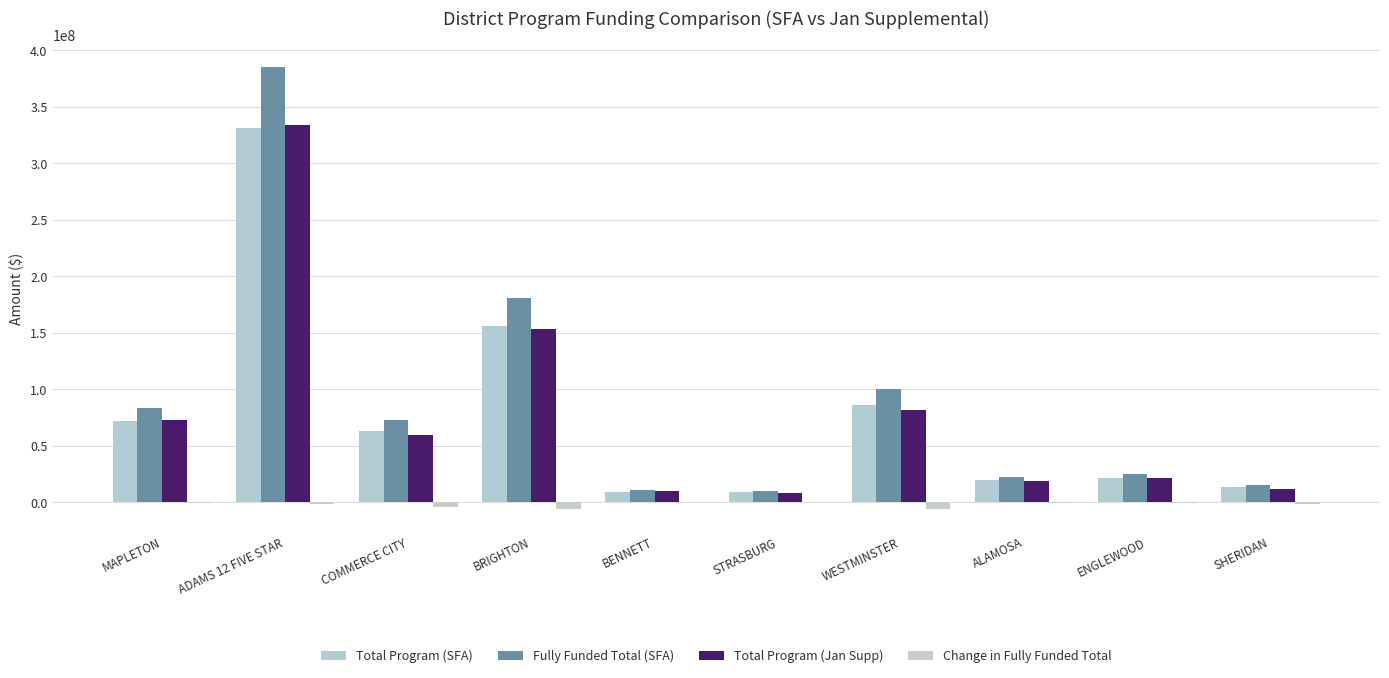

Read the Fully Funded Total (SFA) value at ALAMOSA.

22558838.6